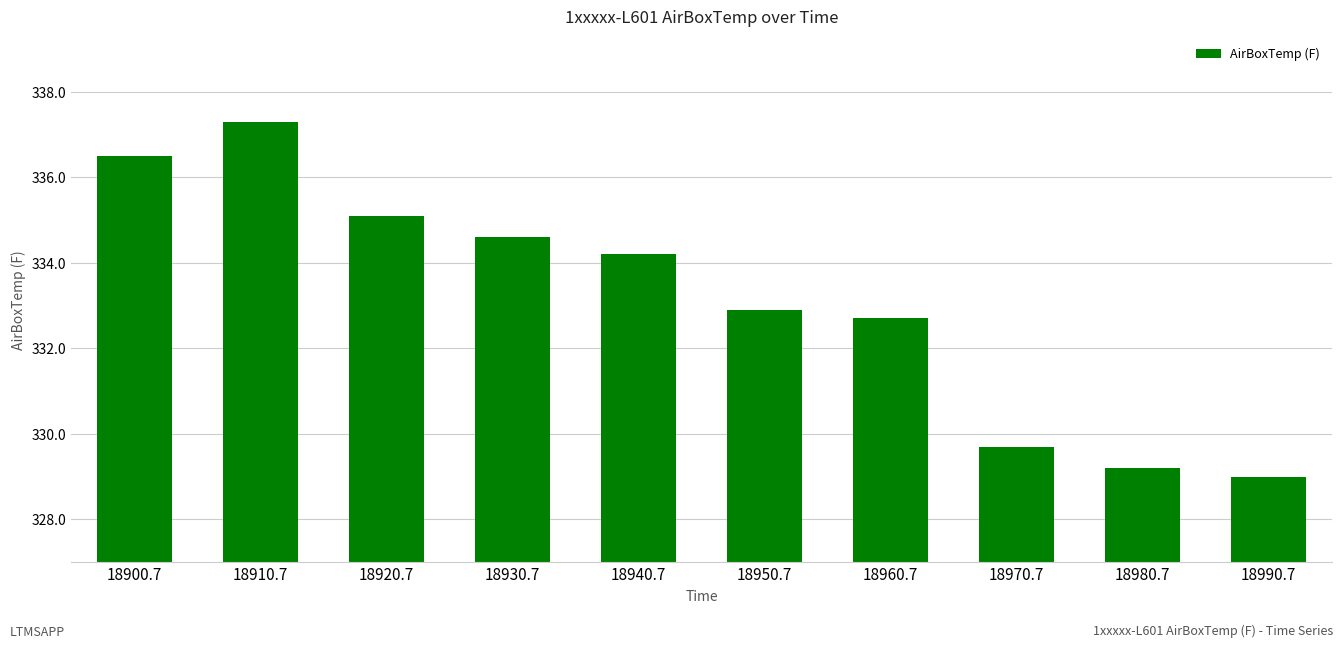

At which label does the data first exceed 334?

18900.7